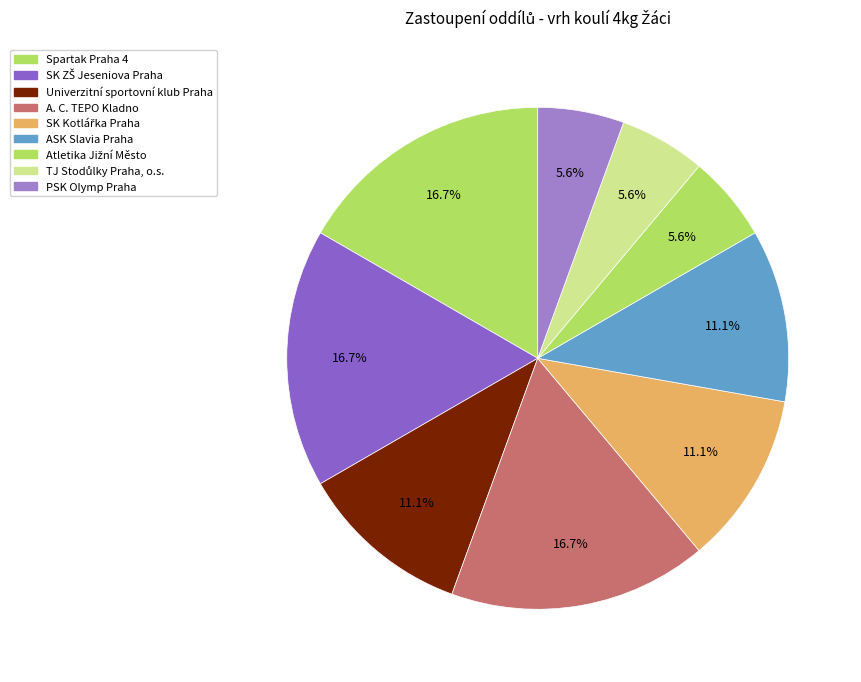

Is TJ Stodůlky Praha, o.s. the majority of the pie?

No